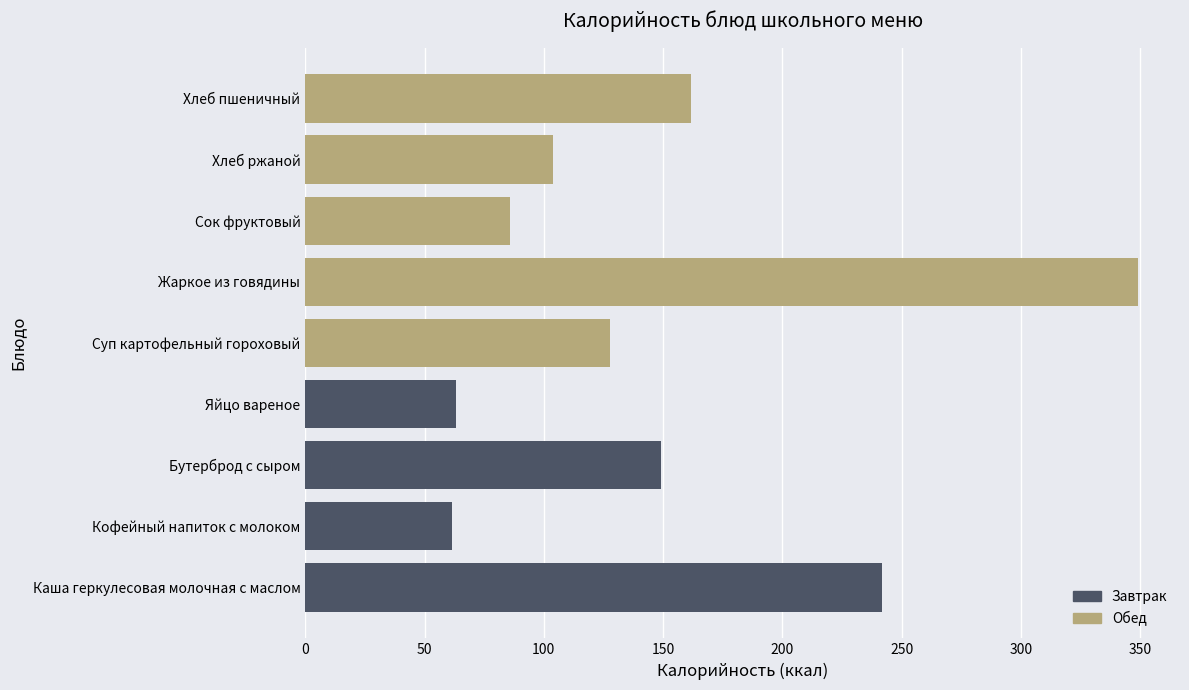

What is the average value?

149.3